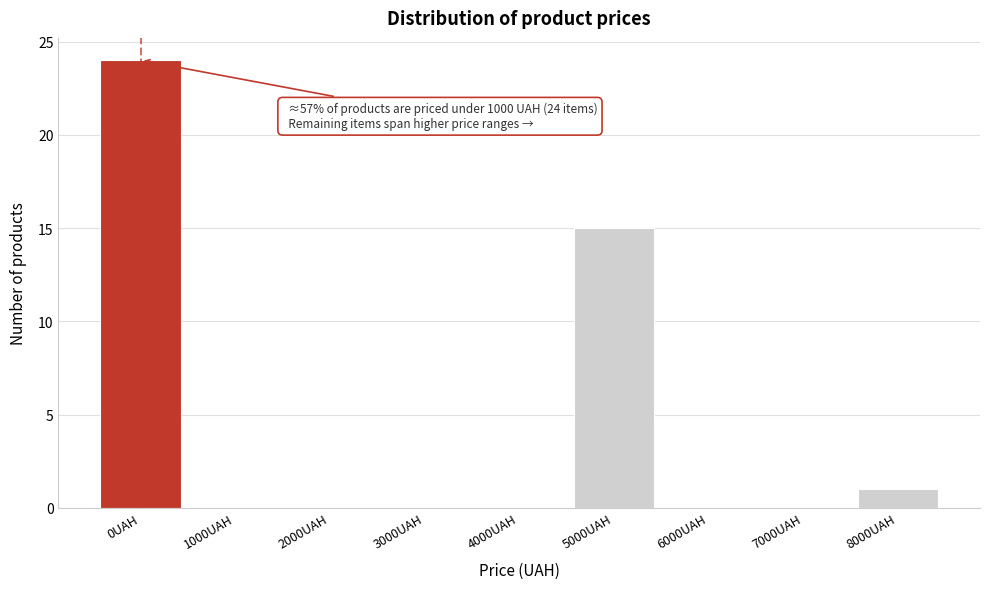

Reading left to right, extract all data points from this chart.

0UAH=24	1000UAH=0	2000UAH=0	3000UAH=0	4000UAH=0	5000UAH=15	6000UAH=0	7000UAH=0	8000UAH=1